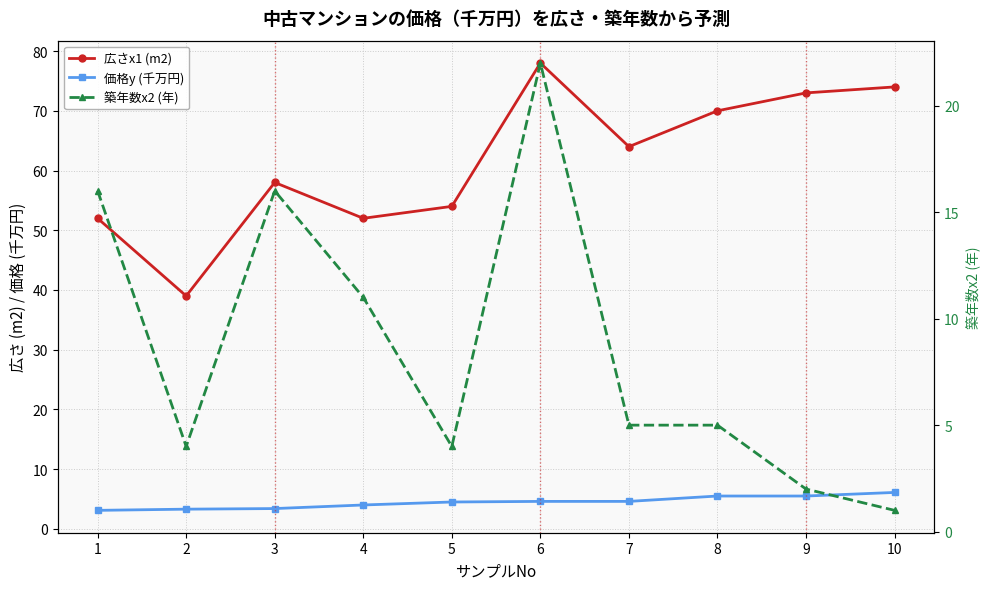

Which series has the largest total across all categories?

広さx1 (m2)